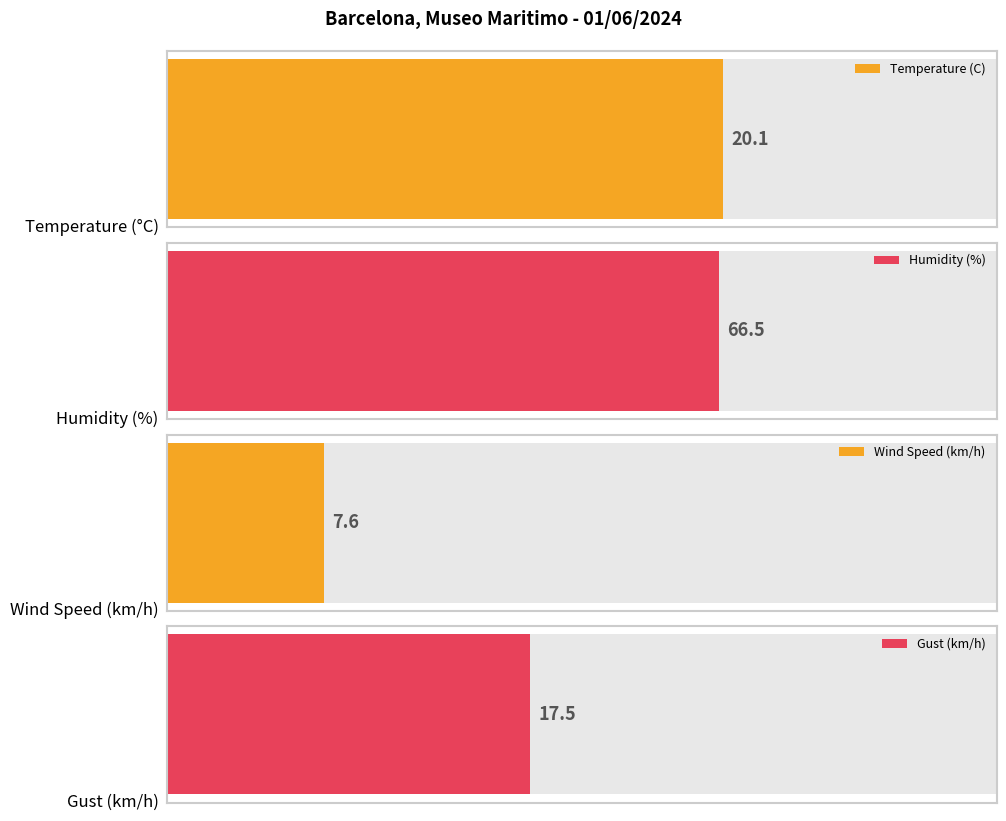

What are all the series names shown in the legend?

Temperature (C), Humidity (%), Wind Speed (km/h), Gust (km/h)